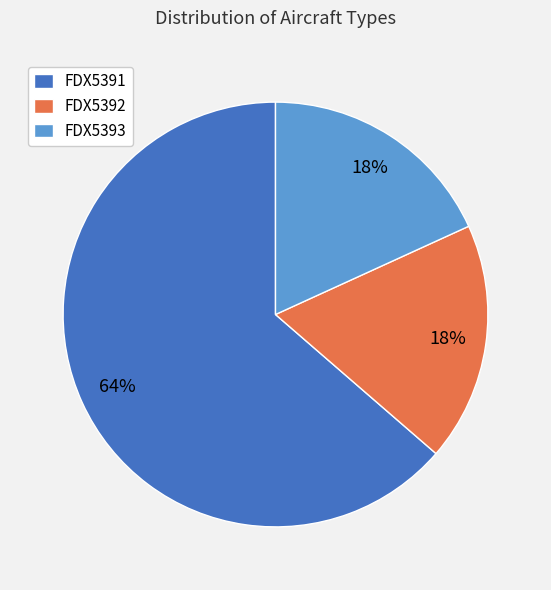

Is the sum of FDX5392 and FDX5391 greater than half?

Yes